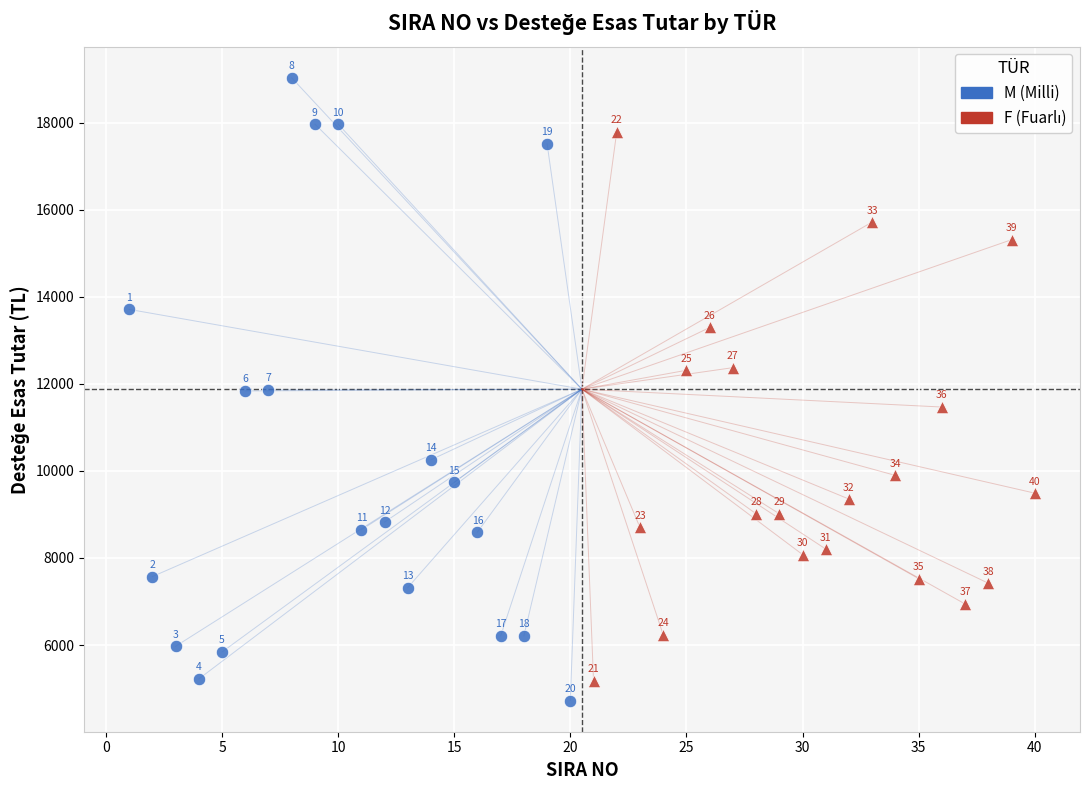

Which series reaches the maximum Y coordinate?

M (Milli)